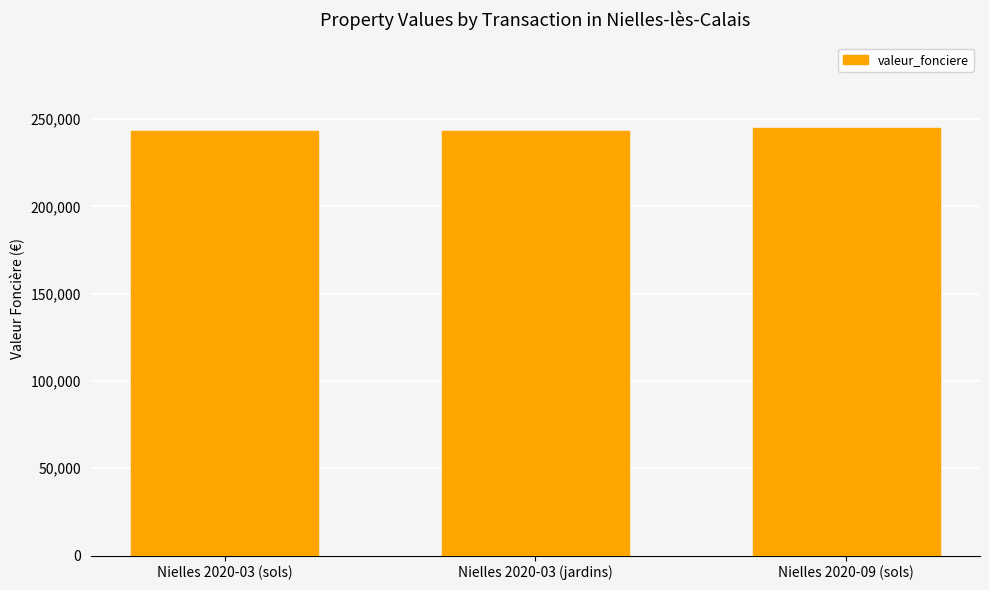

True or false: the data shows 243000 at Nielles 2020-03 (jardins).

True